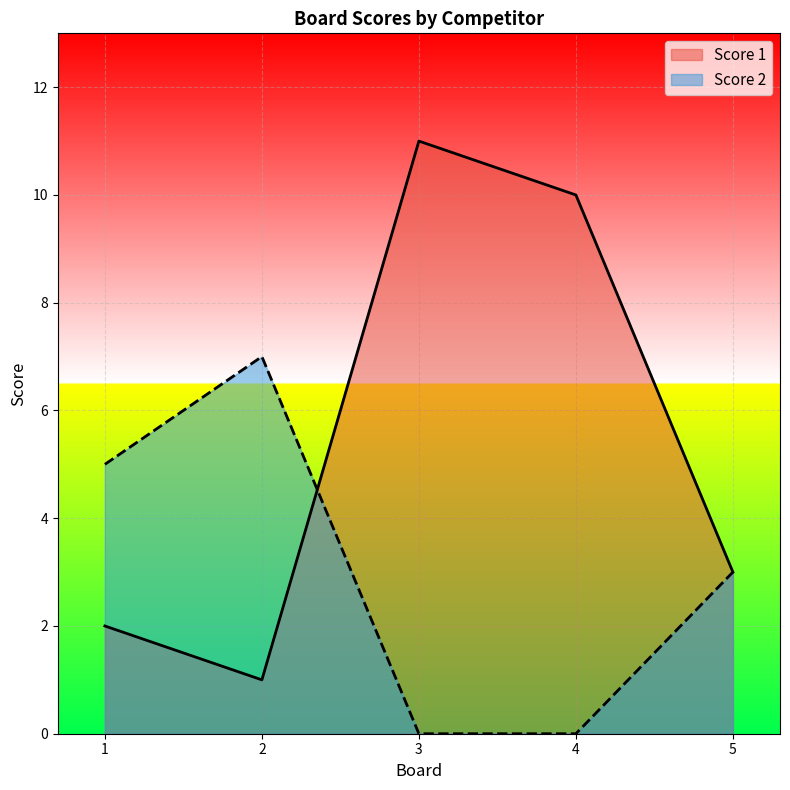

What is the difference between the second highest and minimum values in the Score 2 series?

5